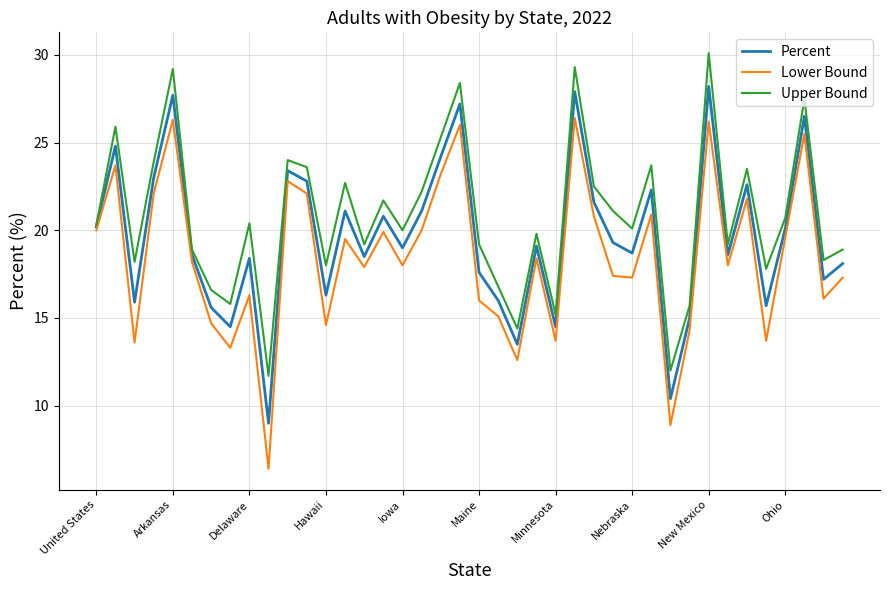

What is the maximum value for Upper Bound?

30.1